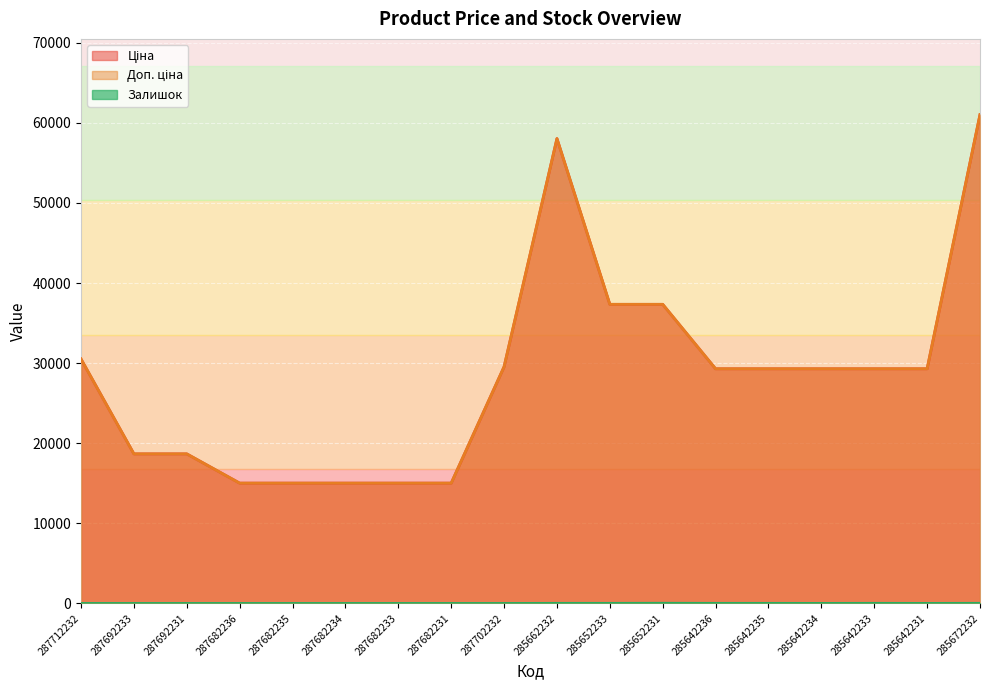

What is the difference between the second highest and second lowest values in the Залишок series?

15.0